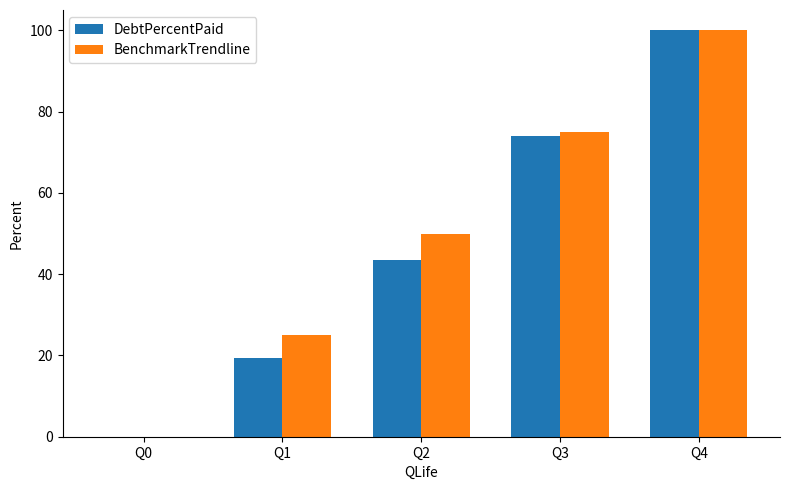

How many series are shown in this chart?

2